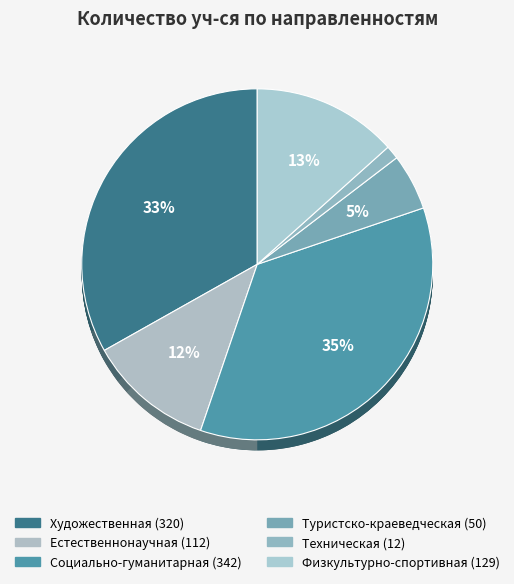

Do Естественнонаучная and Художественная together represent more than half of the pie?

No